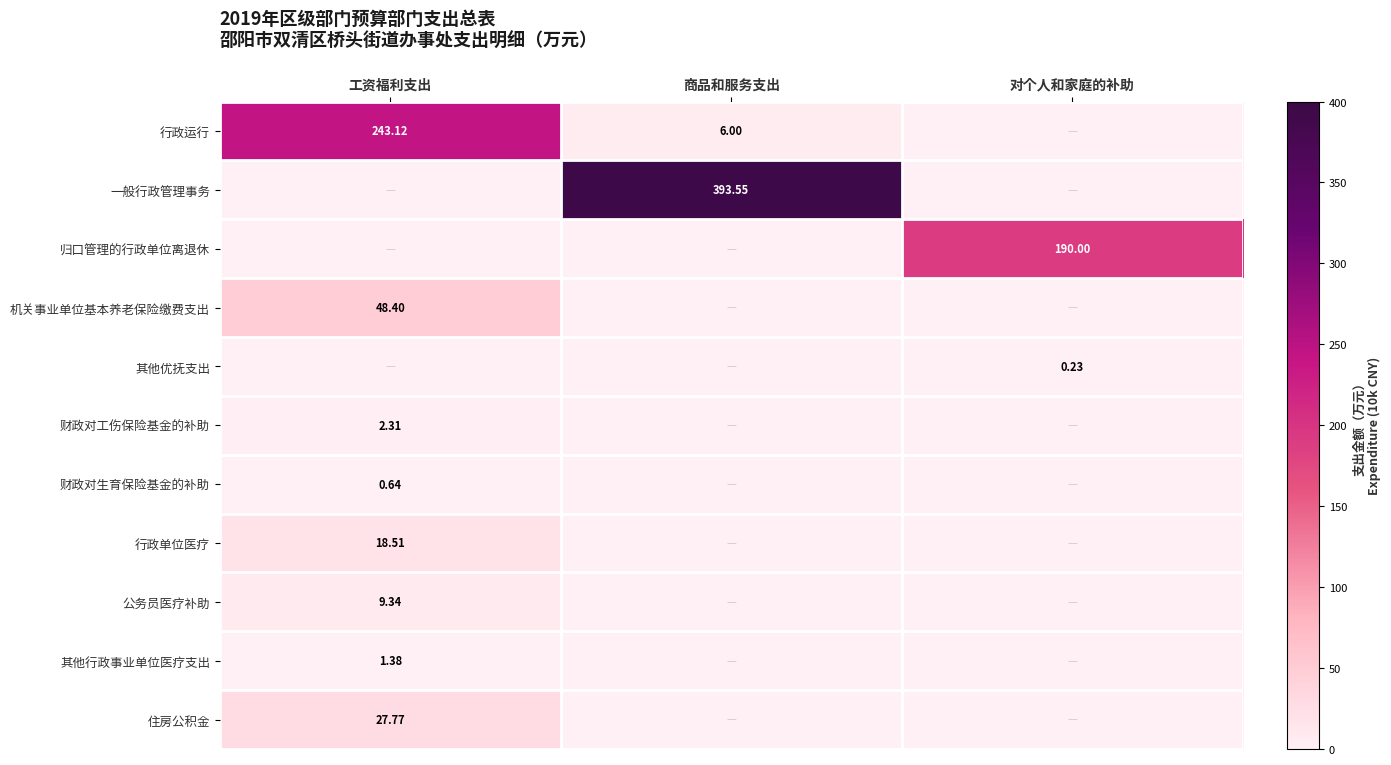

Which category has the highest value in the 其他优抚支出 series?

对个人和家庭的补助